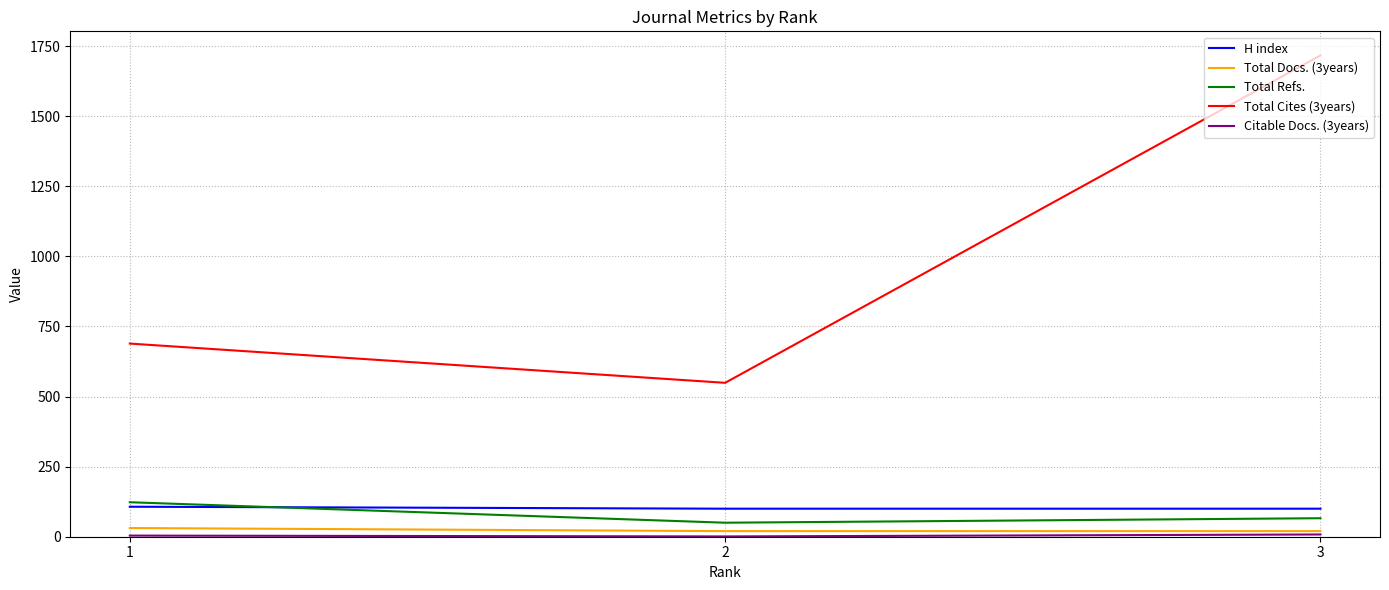

Which series has the widest spread of values?

Total Cites (3years)